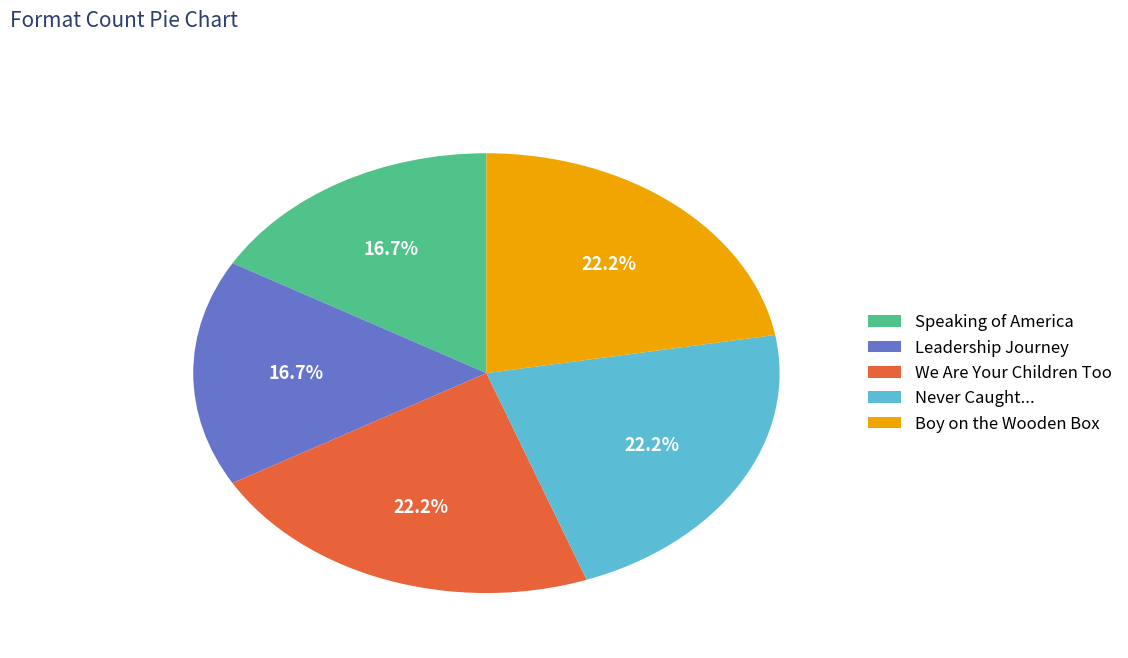

To the nearest percent, what is the difference between the largest and smallest slice percentages?

6%